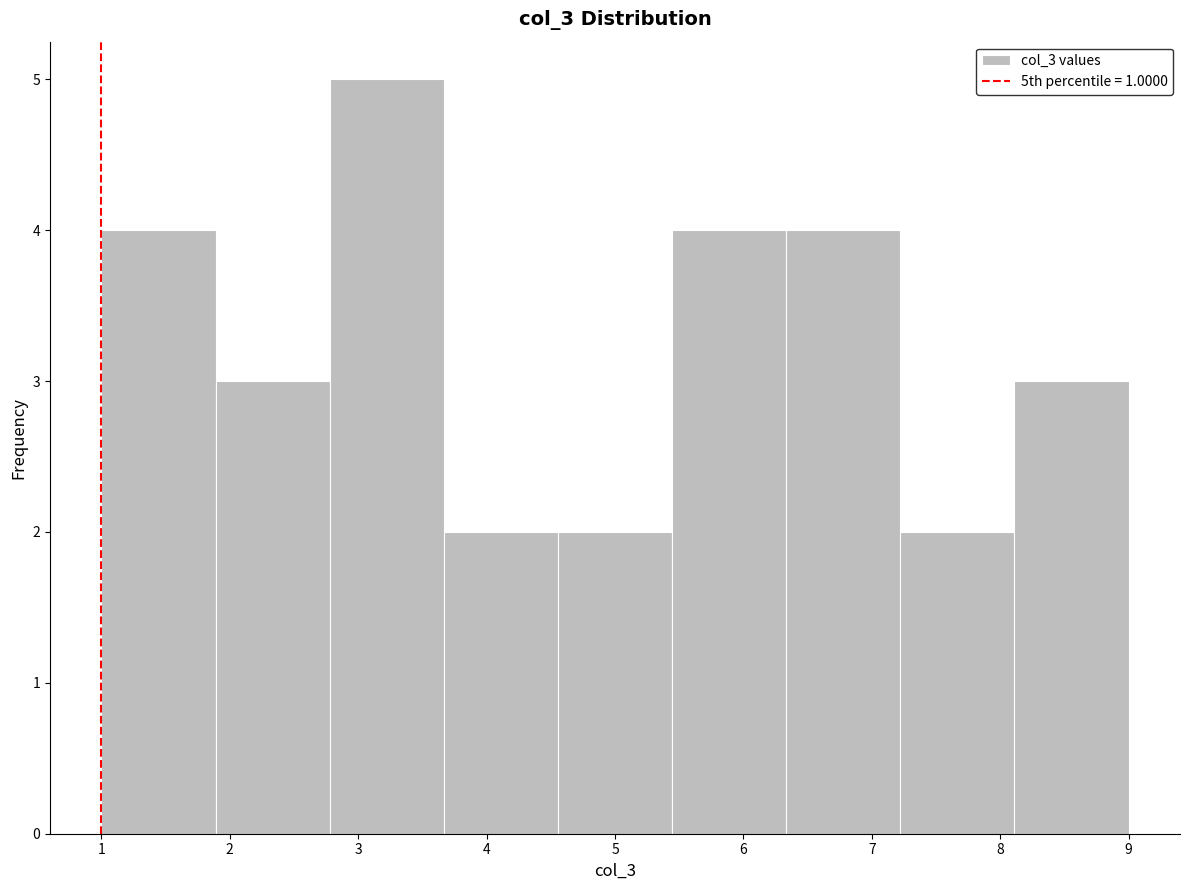

How tall is the bar that spans 1.0 to 1.9 on the x-axis? Neither the bar edges nor the heights are printed on the chart, so give them approximately, as read against the axes.

4